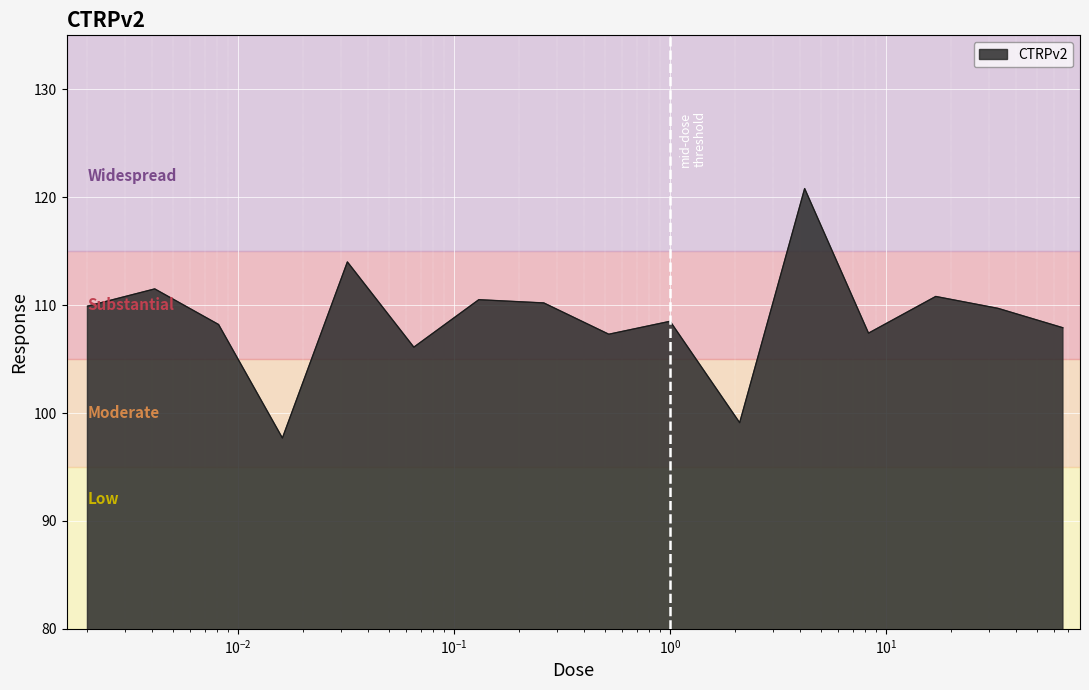

What is the label of the 6th point from the right?

2.1